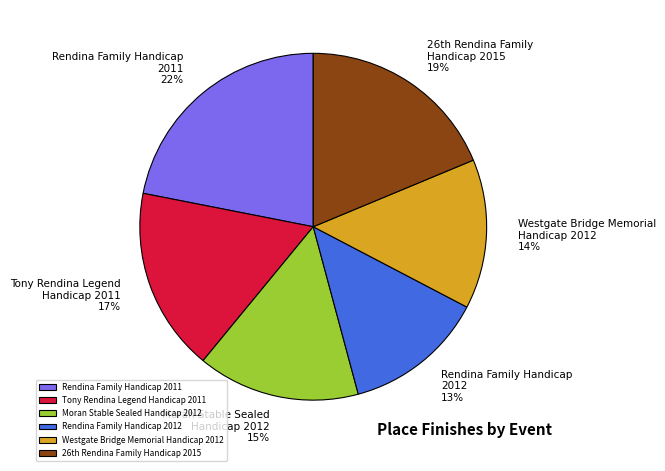

Is there any slice that represents more than half of the pie?

No